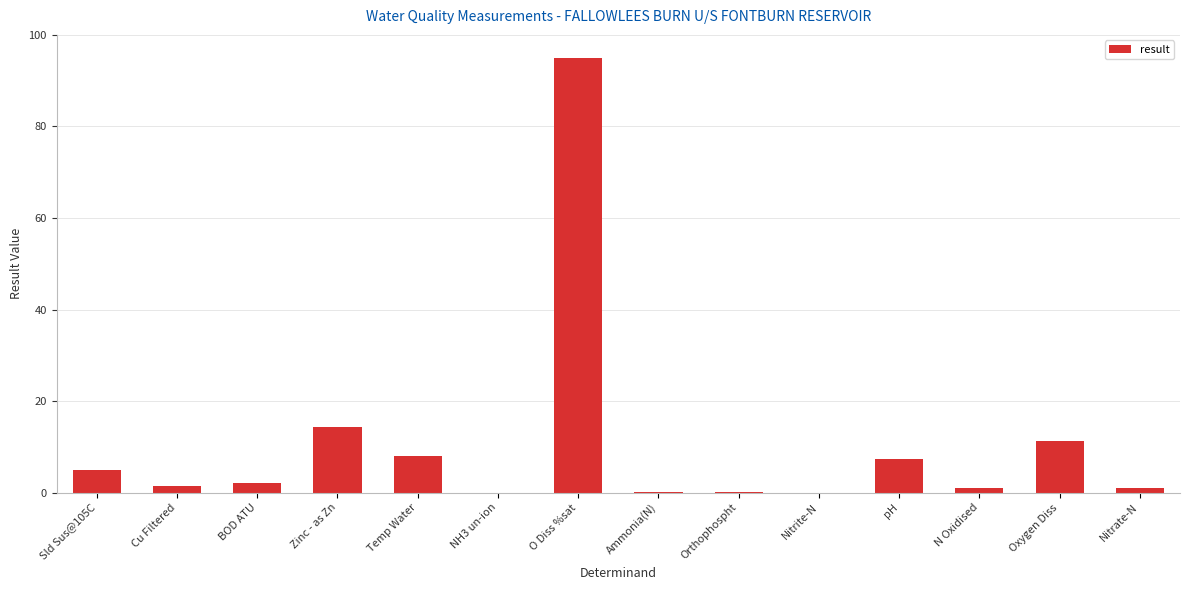

The value at BOD ATU is 2.1. True or false?

True